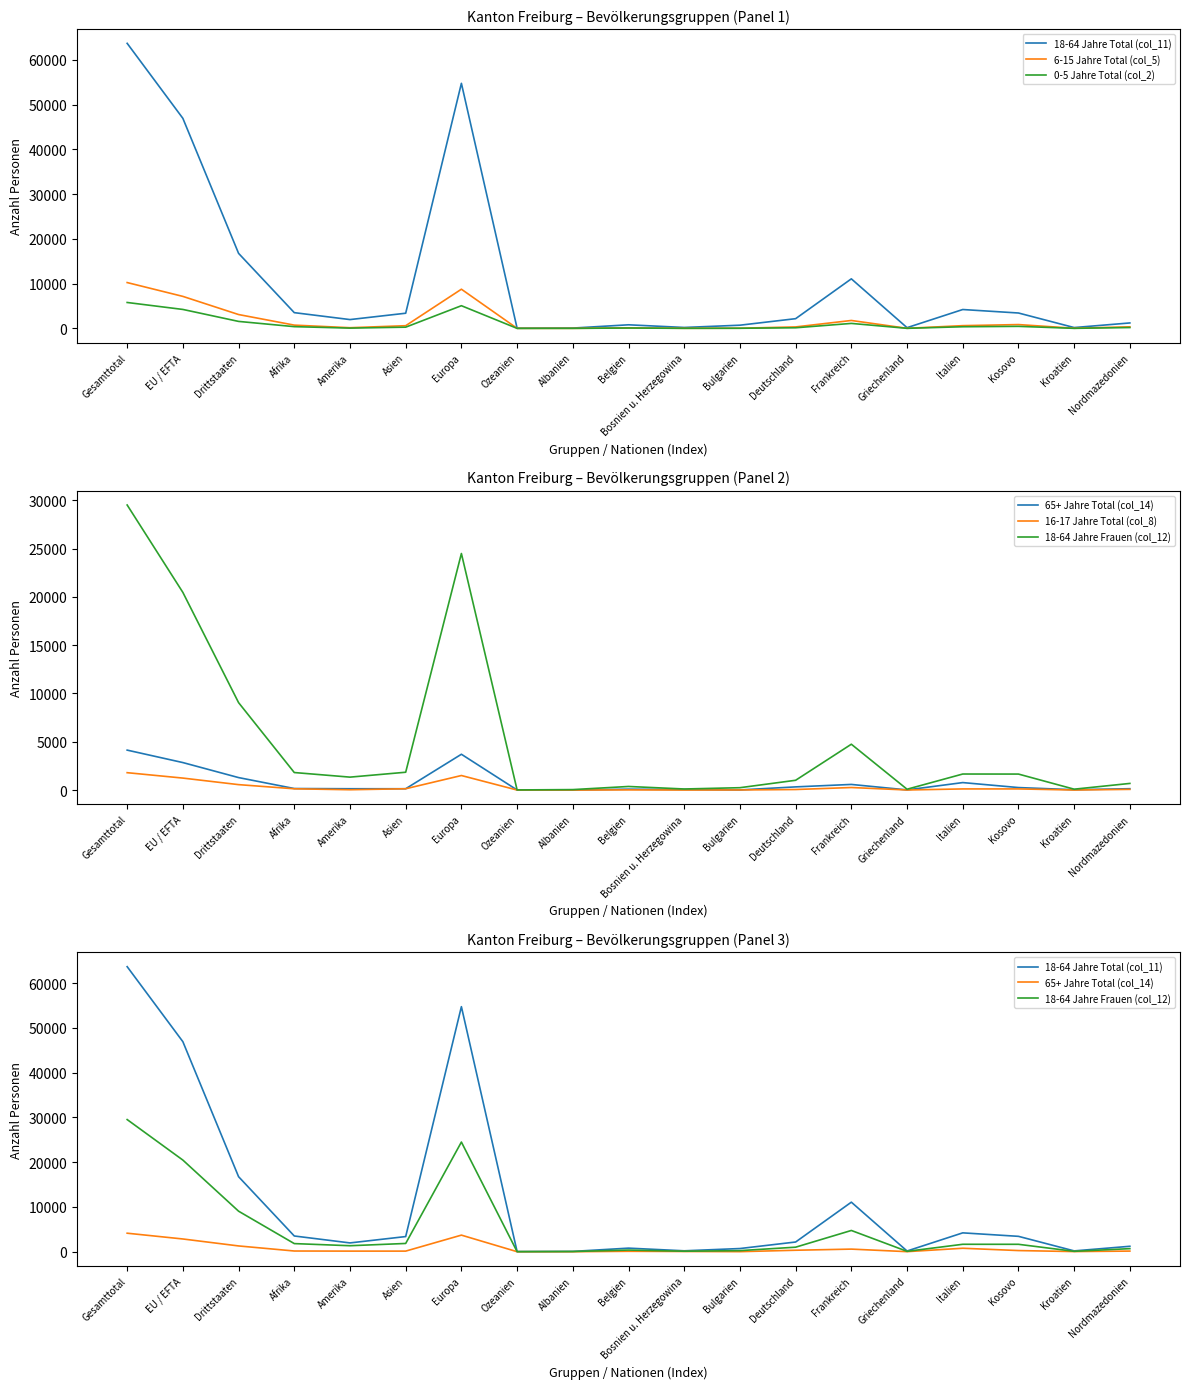

Where is 65+ Jahre Total (col_14) nearest to the value 2068?

EU / EFTA